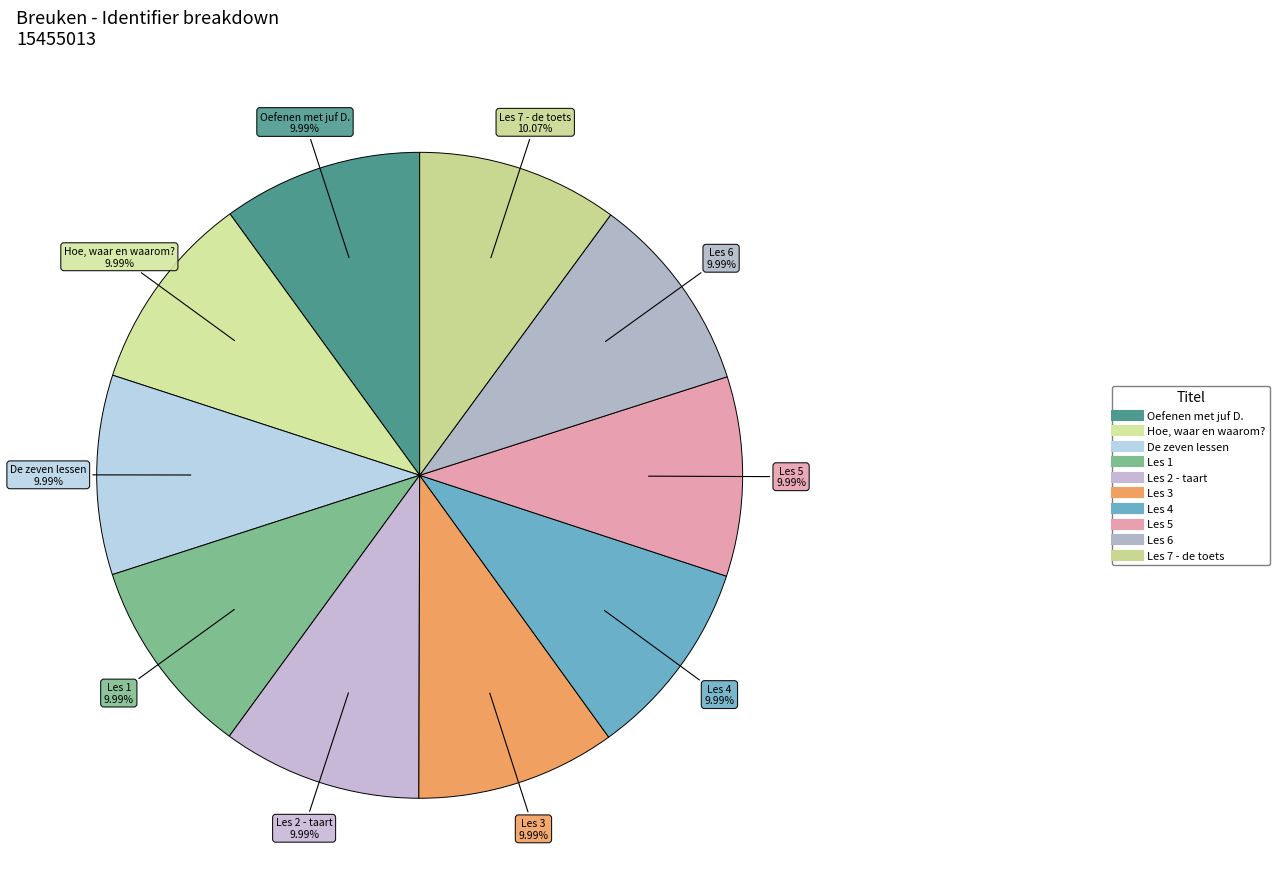

Count the number of slices in the pie.

10